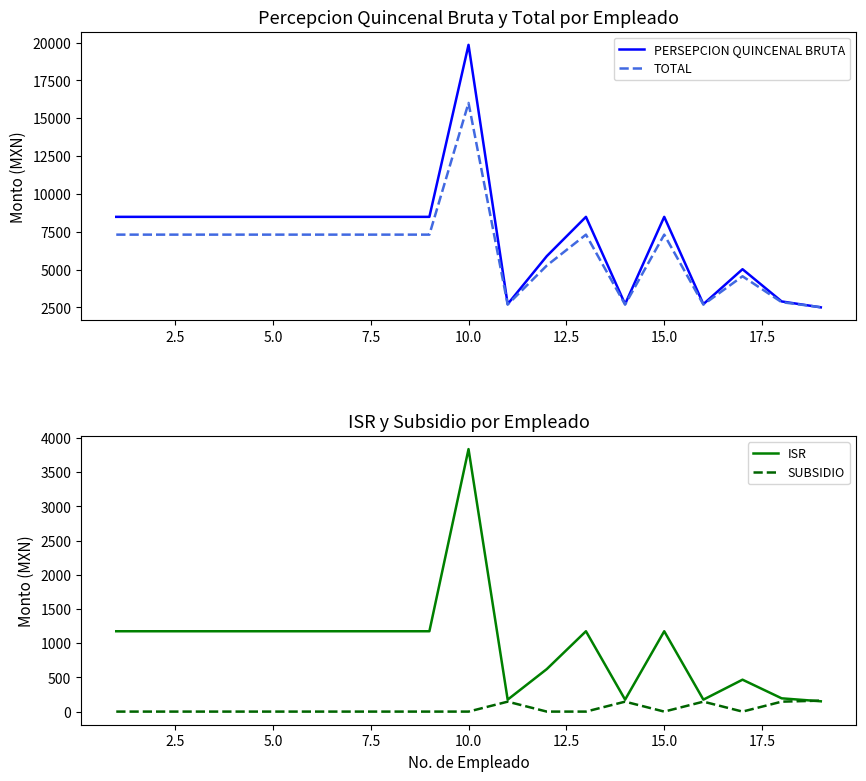

What is the value of the PERSEPCION QUINCENAL BRUTA point at the 13th from the left?

8488.8